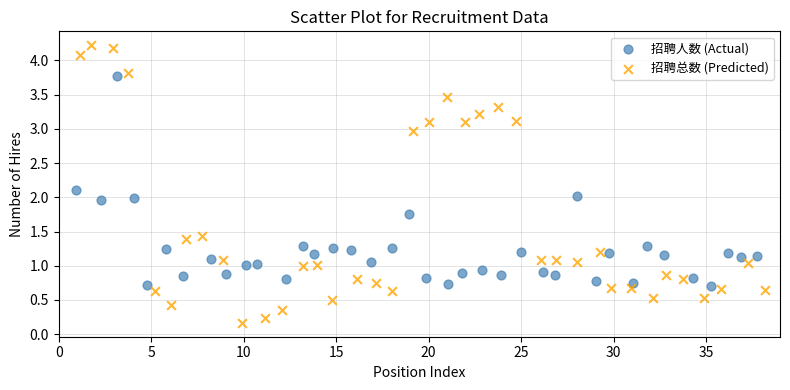

Which series contains the highest Y value?

招聘总数 (Predicted)